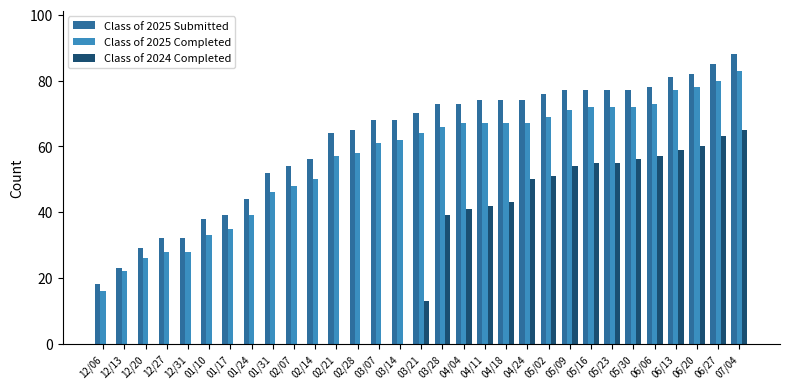

What is the sum of all Class of 2024 Completed values?

803